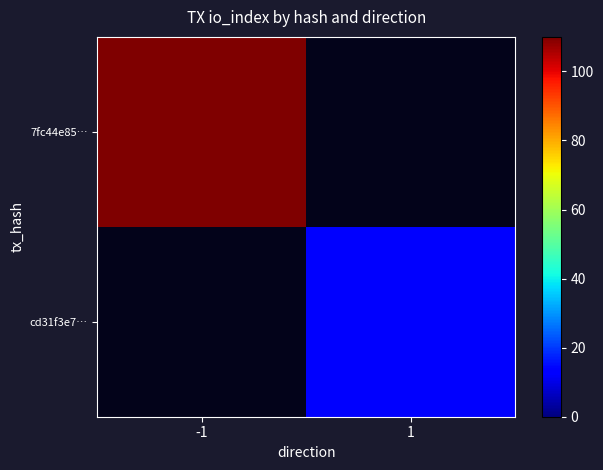

At -1, list the series in order from largest to smallest.

7fc44e85…, cd31f3e7…